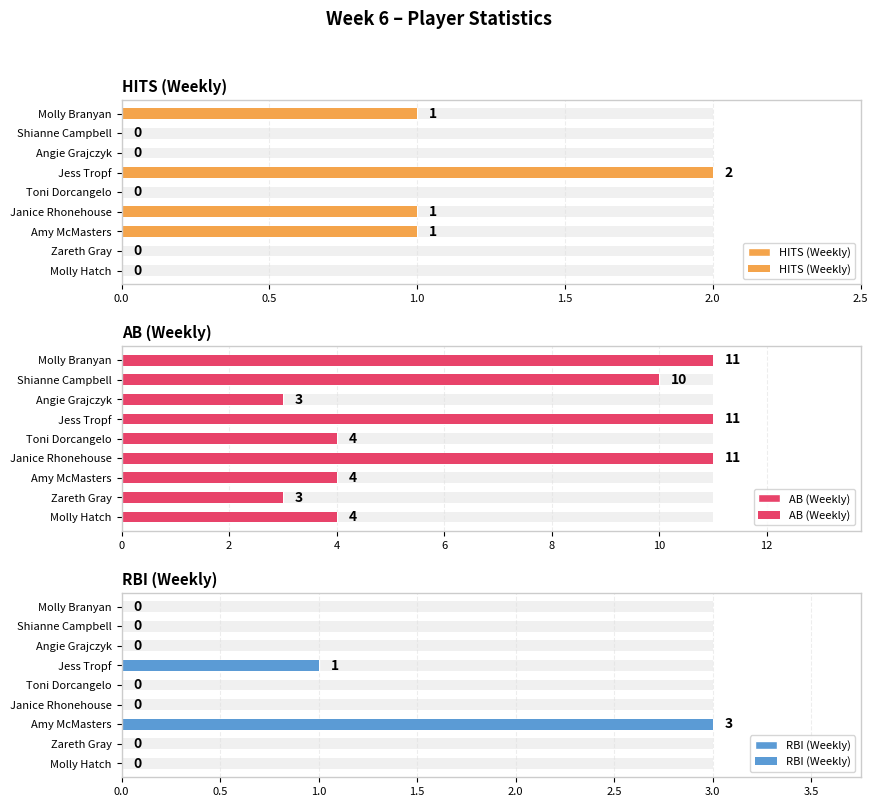

Reading left to right, transcribe all the data shown in this chart.

HITS (Weekly): 0	0	1	1	0	2	0	0	1
AB (Weekly): 4	3	4	11	4	11	3	10	11
RBI (Weekly): 0	0	3	0	0	1	0	0	0